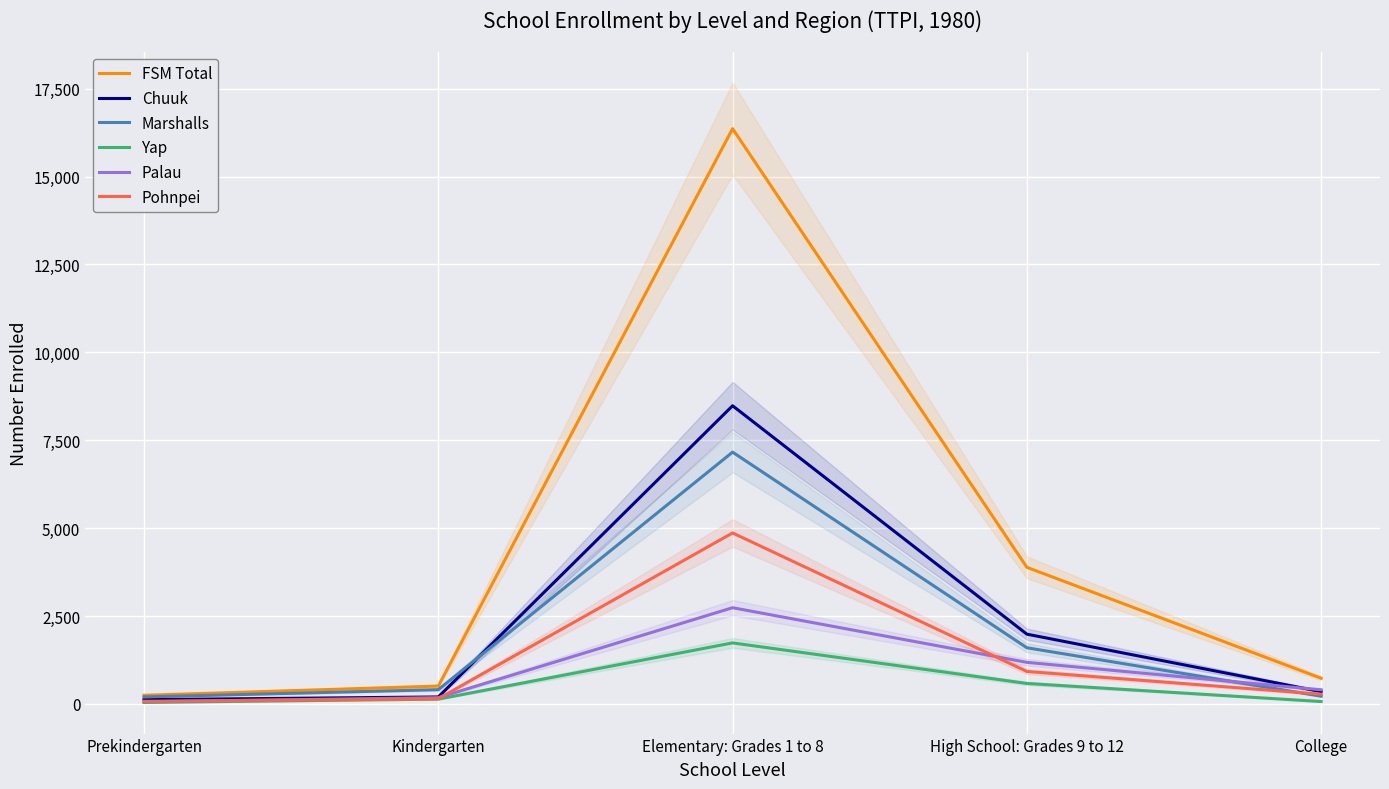

How many data points in FSM Total are above 731?

2